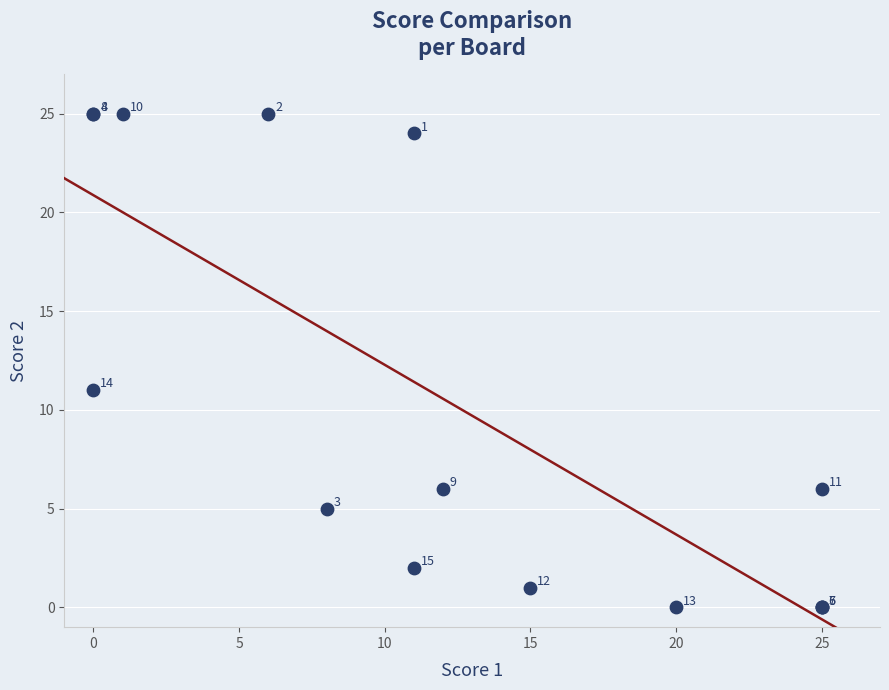

What Y value in the scatter plot is closest to 12?

11